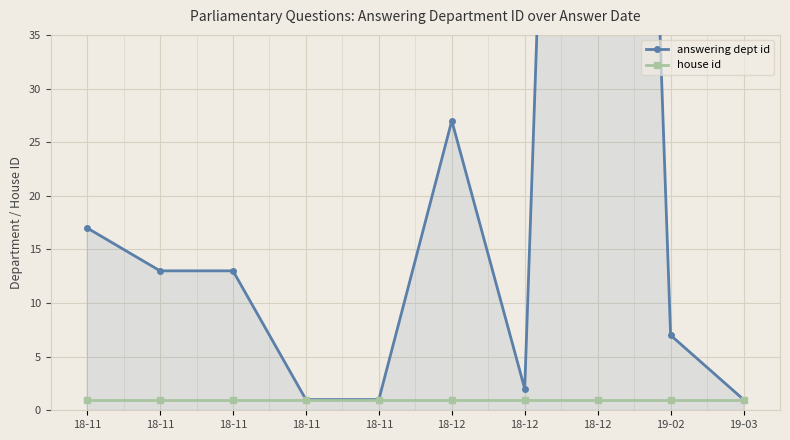

True or false: house id and answering dept id cross at least once.

False